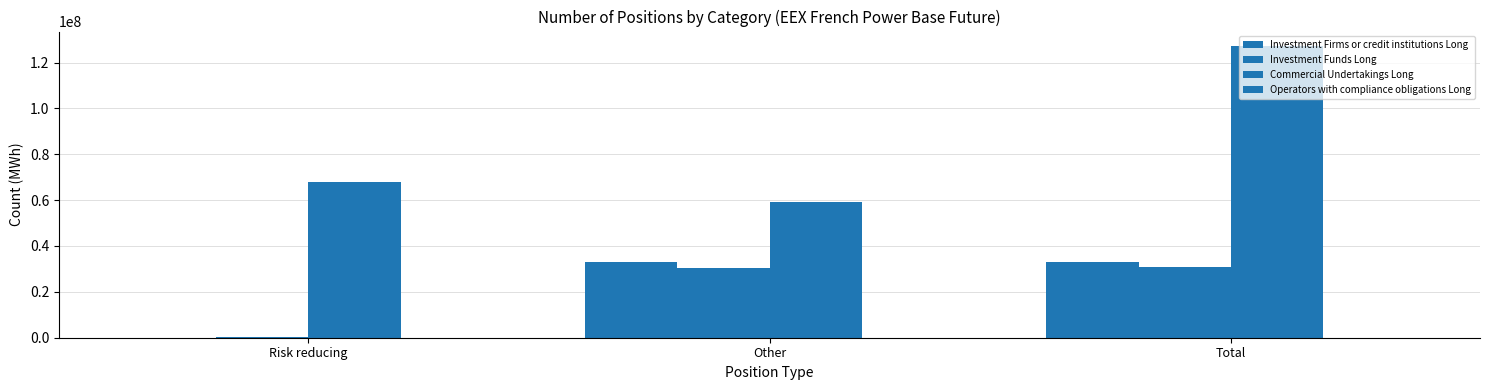

Does the chart contain stacked bars?

No